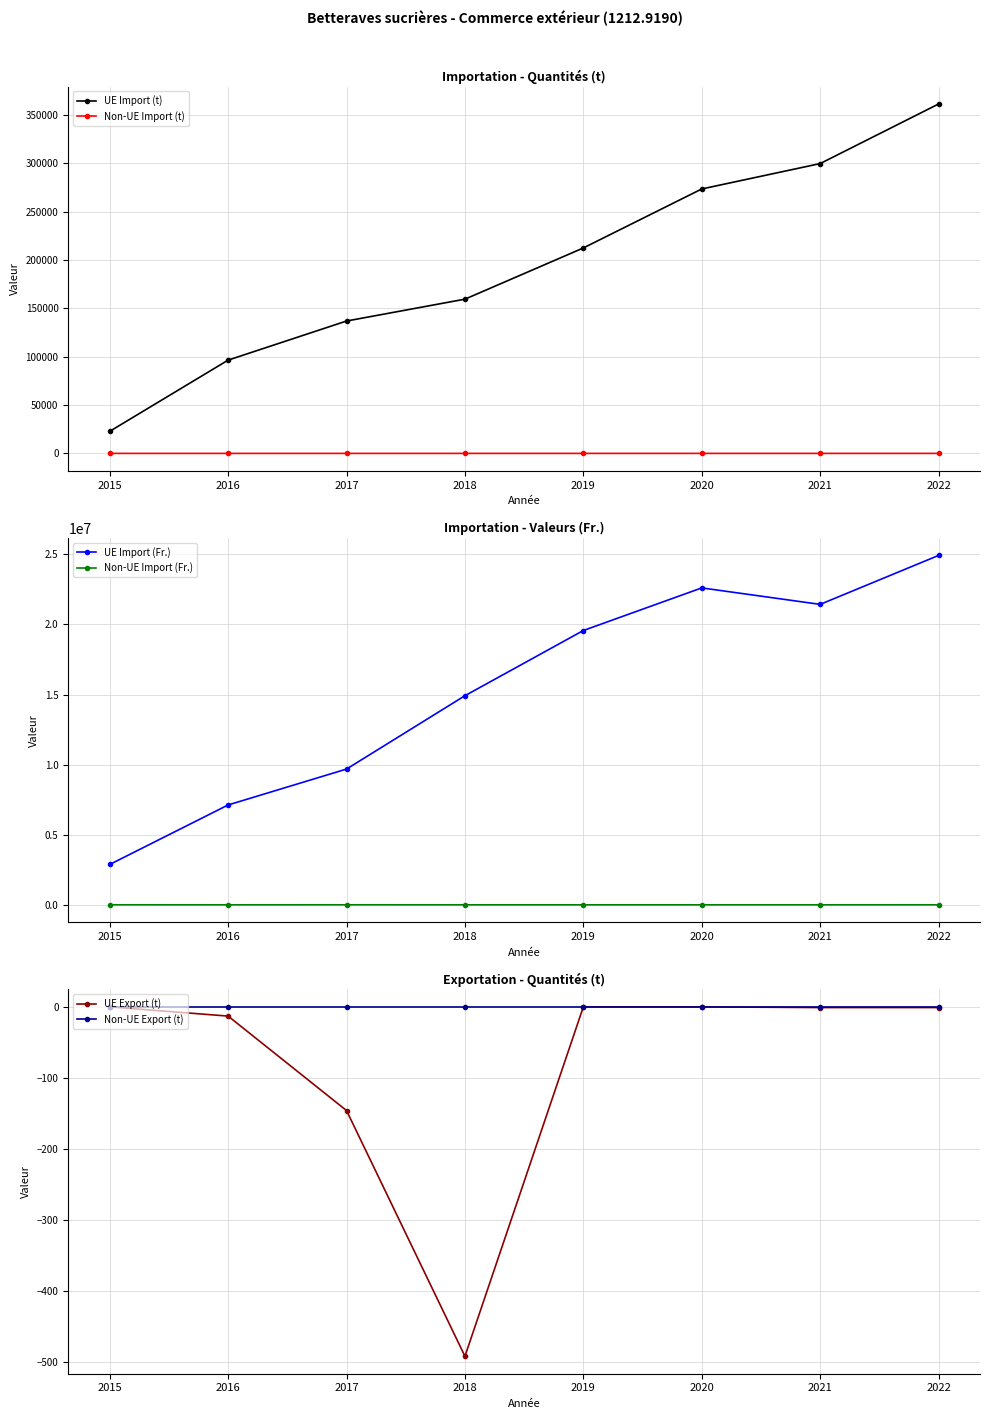

What are all the series names shown in the legend?

UE Import (t), Non-UE Import (t), UE Import (Fr.), Non-UE Import (Fr.), UE Export (t), Non-UE Export (t)